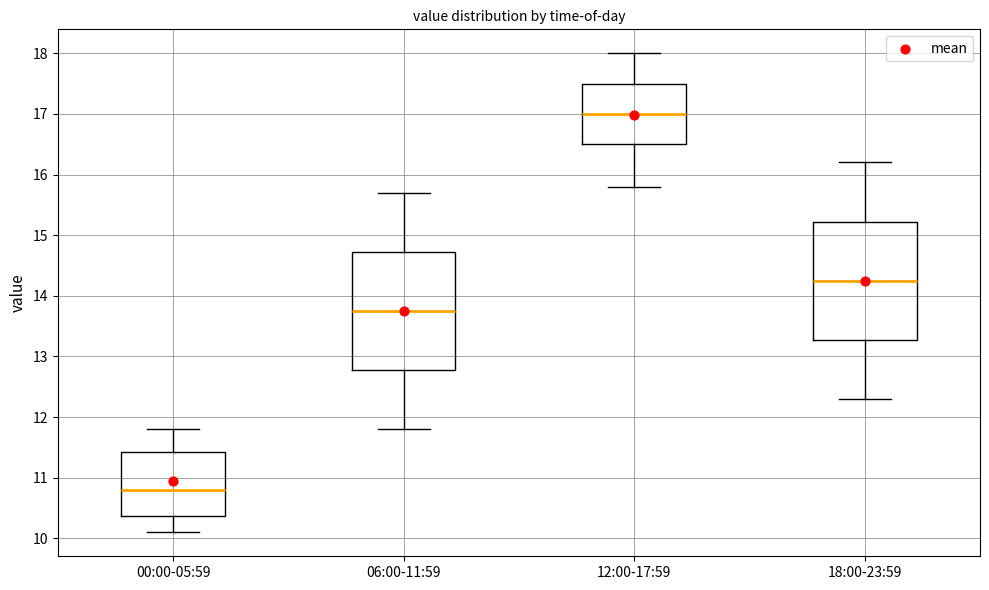

Where does the lower whisker of the box for 00:00-05:59 end on the y-axis? The values are not printed on the chart, so give them approximately, as read against the axis.

10.1